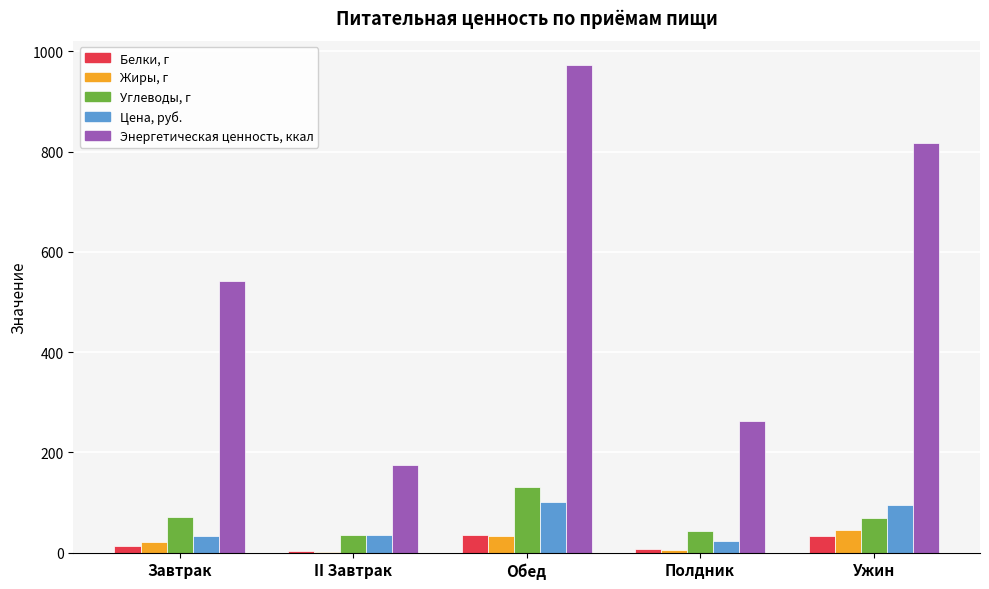

Which series has the largest total across all categories?

Энергетическая ценность, ккал